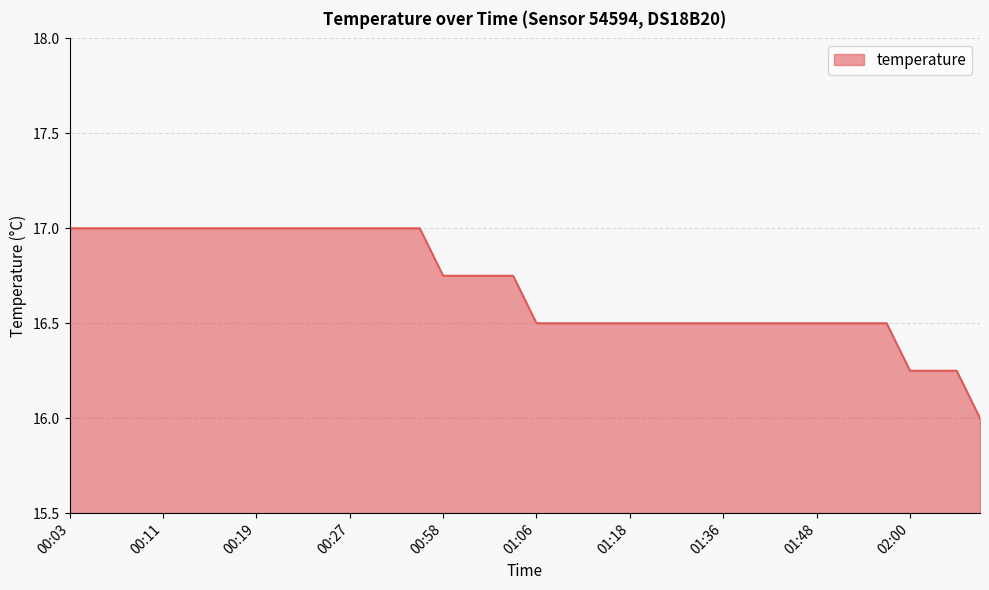

What is the minimum value shown in the chart?

16.0